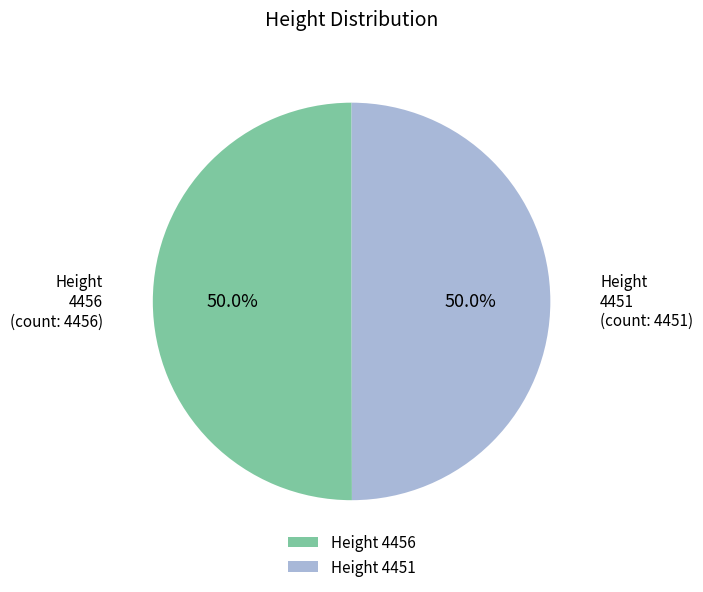

True or false: 4451 accounts for 60% of the total.

False